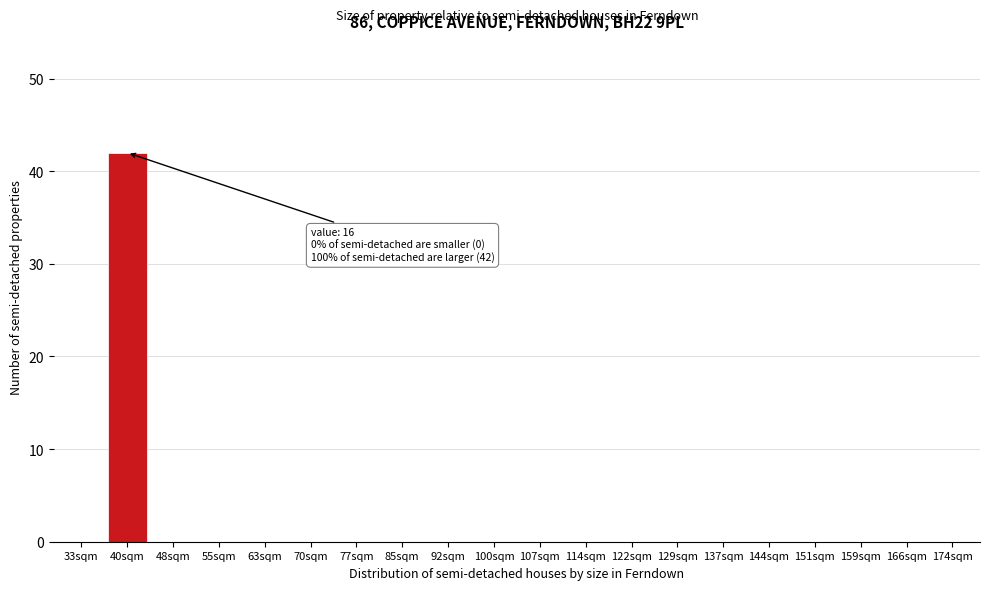

Reading right to left, list all the values displayed in this chart.

174sqm=0	166sqm=0	159sqm=0	151sqm=0	144sqm=0	137sqm=0	129sqm=0	122sqm=0	114sqm=0	107sqm=0	100sqm=0	92sqm=0	85sqm=0	77sqm=0	70sqm=0	63sqm=0	55sqm=0	48sqm=0	40sqm=42	33sqm=0